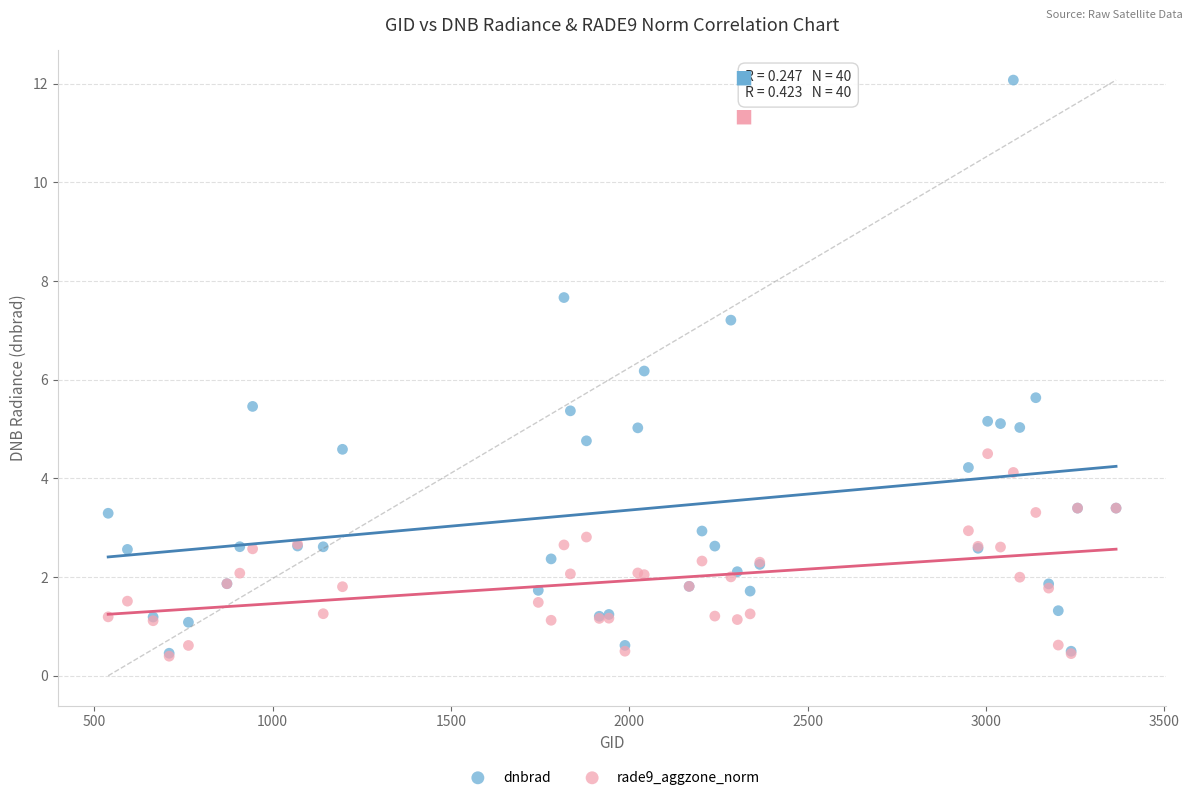

Across all series, what Y value is closest to 6?

6.2